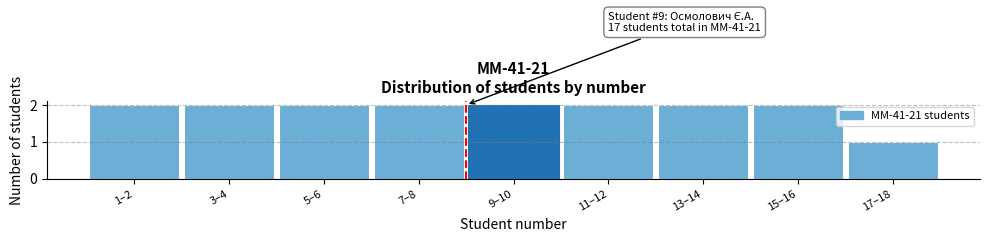

Reading left to right, list all the values displayed in this chart.

2	2	2	2	2	2	2	2	1